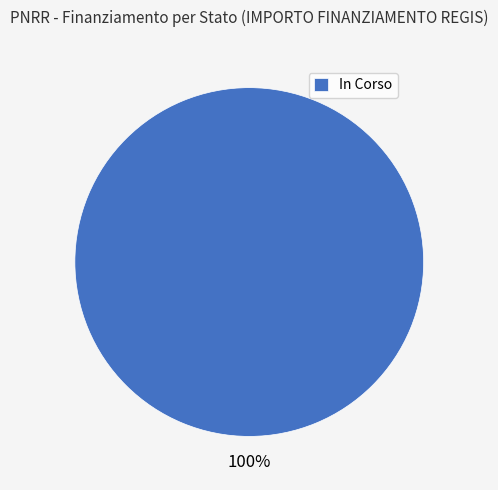

Rank the categories by value from lowest to highest.

In Corso